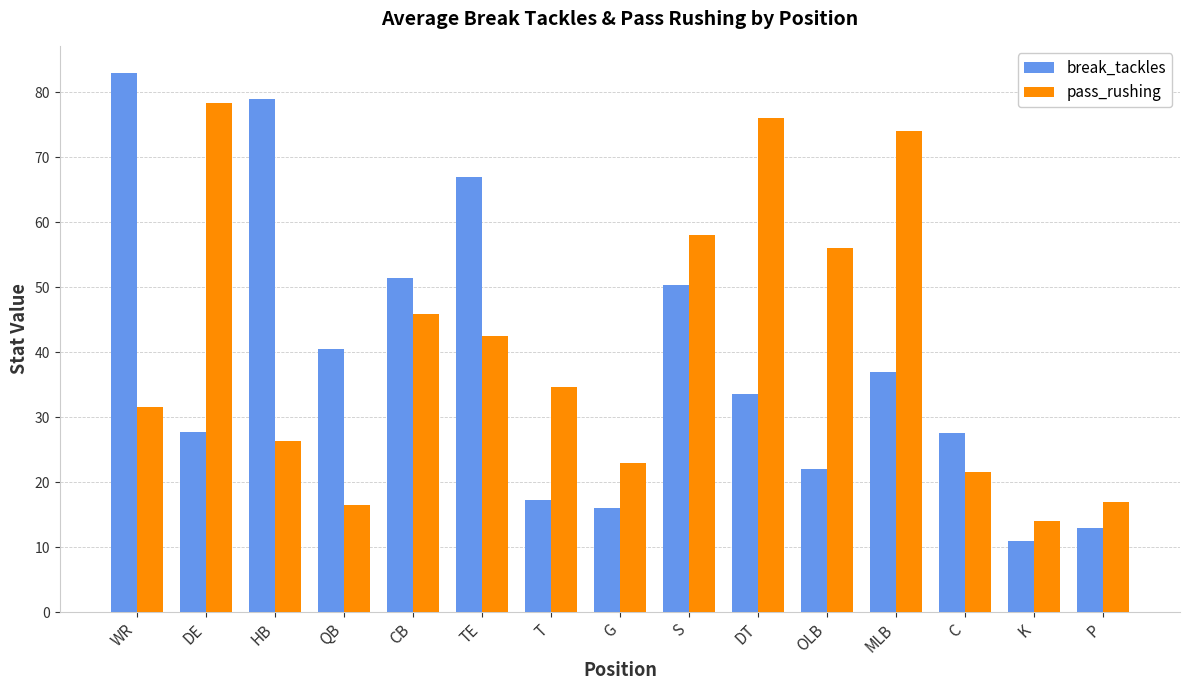

Which category has the lowest value in the pass_rushing series?

K